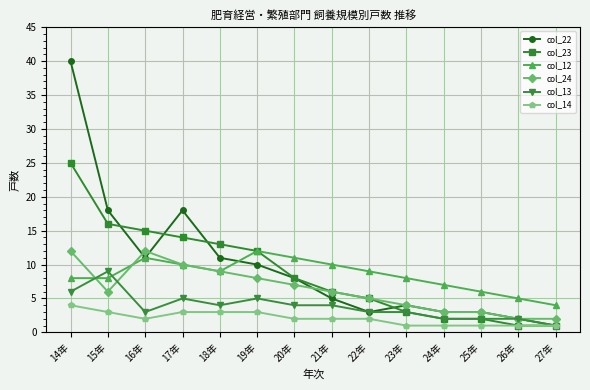

Between 20年 and 24年, which series saw the biggest shift?

col_23